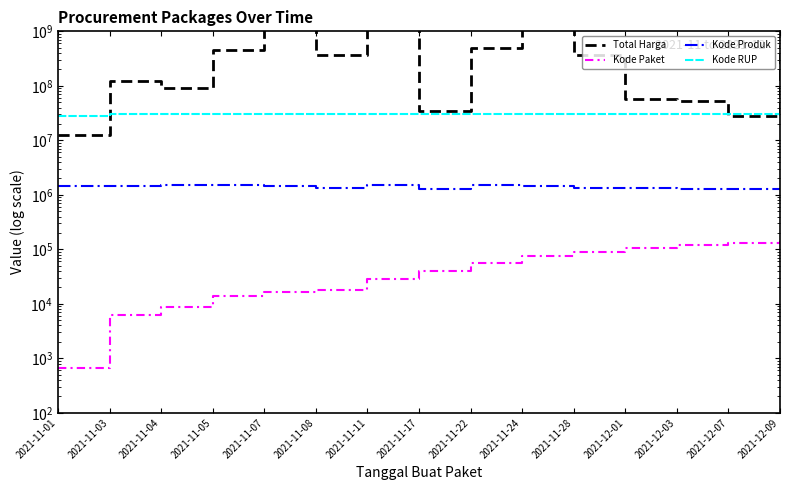

How many values in the Kode RUP series are below 30363247?

7